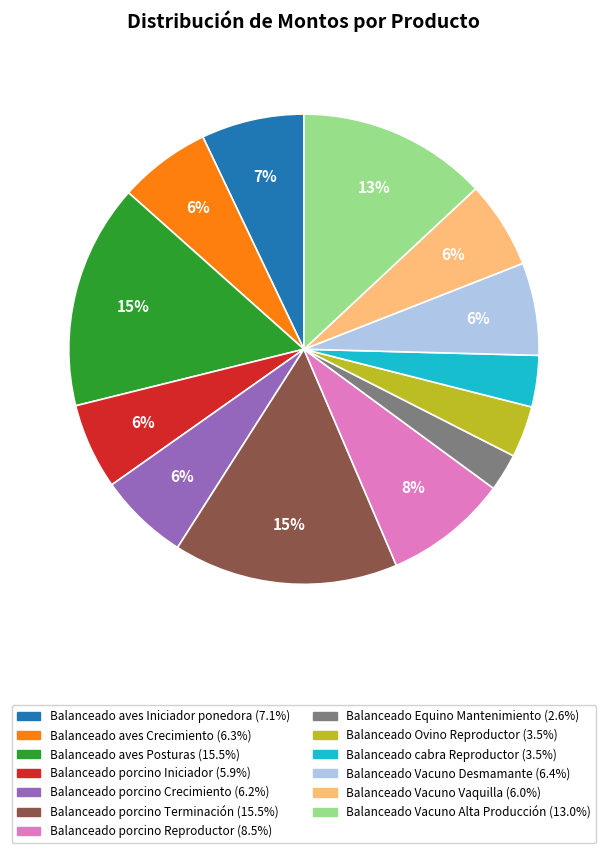

To the nearest percent, what percentage of the pie is Balanceado porcino Iniciador?

6%